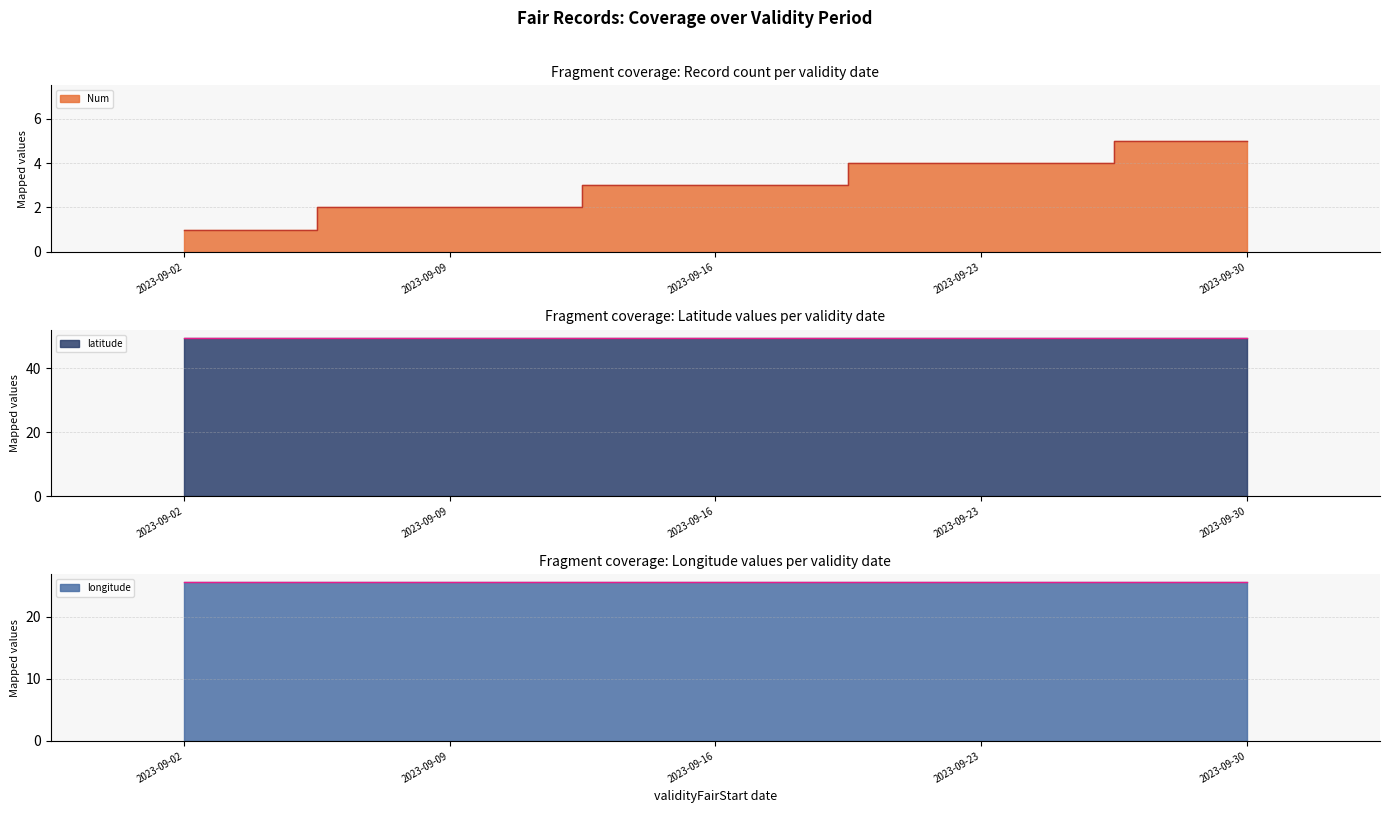

At which category does the chart reach its minimum across all series?

2023-09-02